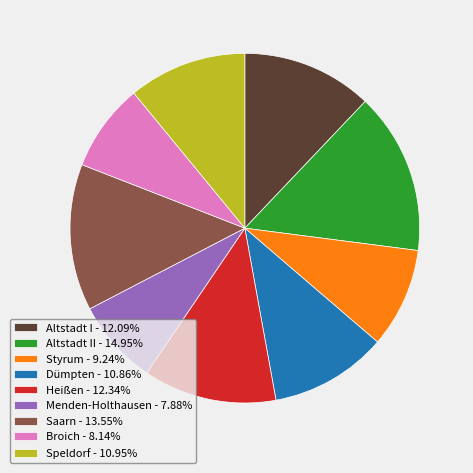

Do Saarn - 13.55% and Altstadt I - 12.09% together represent more than half of the pie?

No